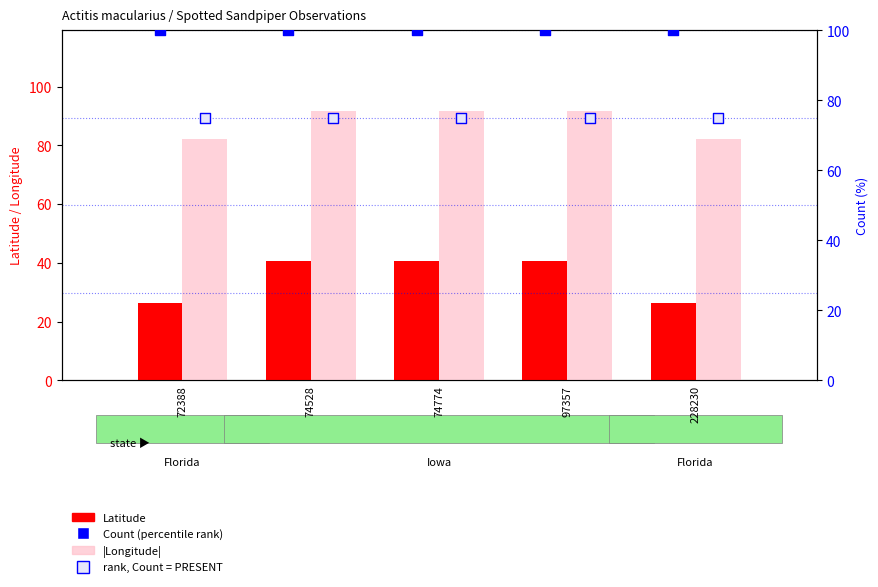

At how many categories does at least one series exceed 39?

5